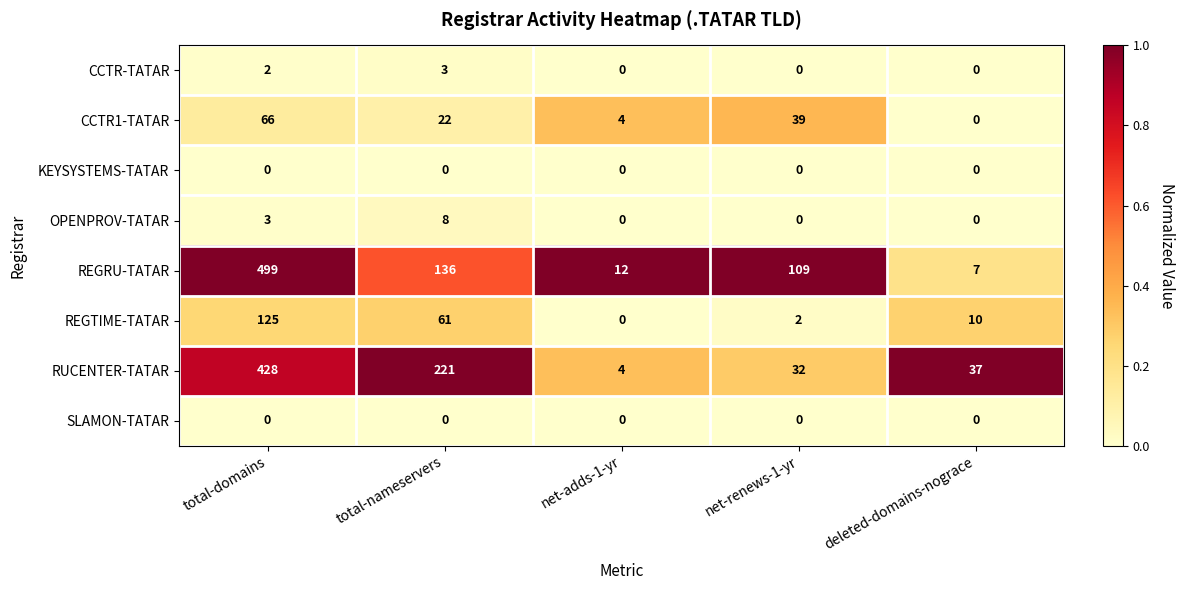

True or false: OPENPROV-TATAR has a value of 2 at total-domains.

False